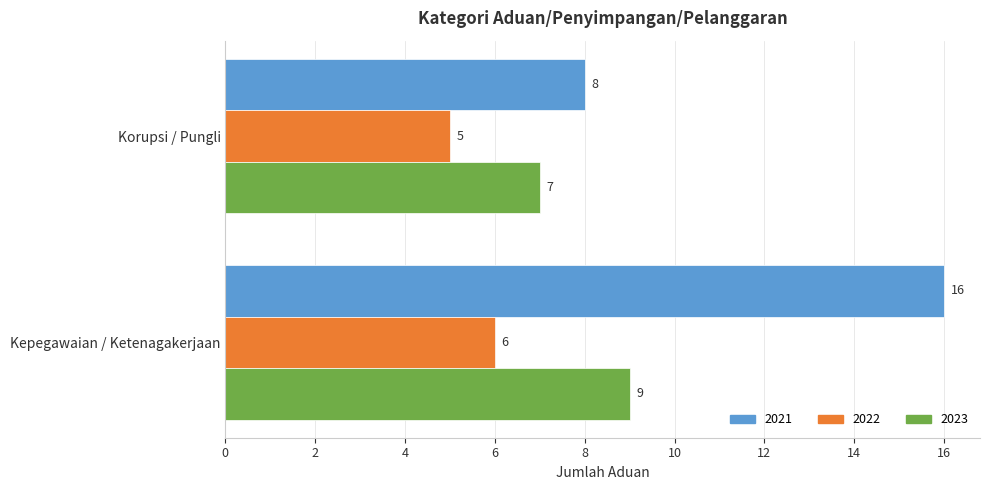

Which category has the highest value across all series?

Kepegawaian / Ketenagakerjaan